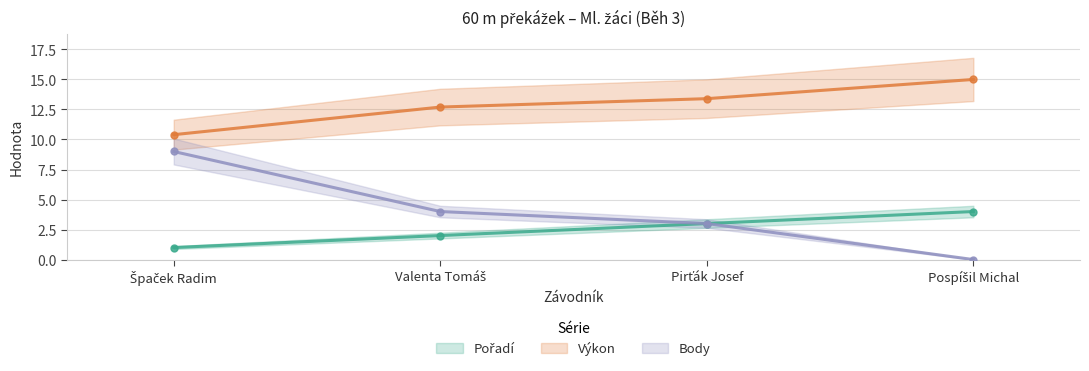

True or false: Body and Výkon cross at least once.

False